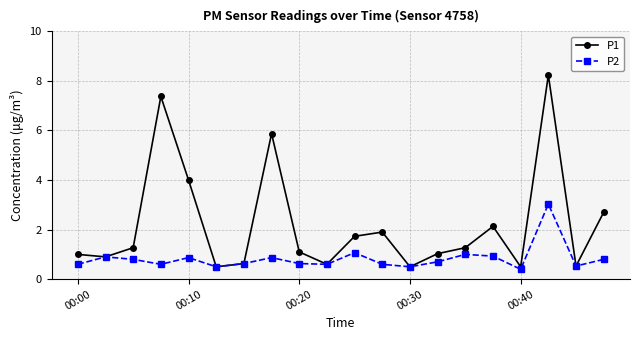

Which series has the widest spread of values?

P1